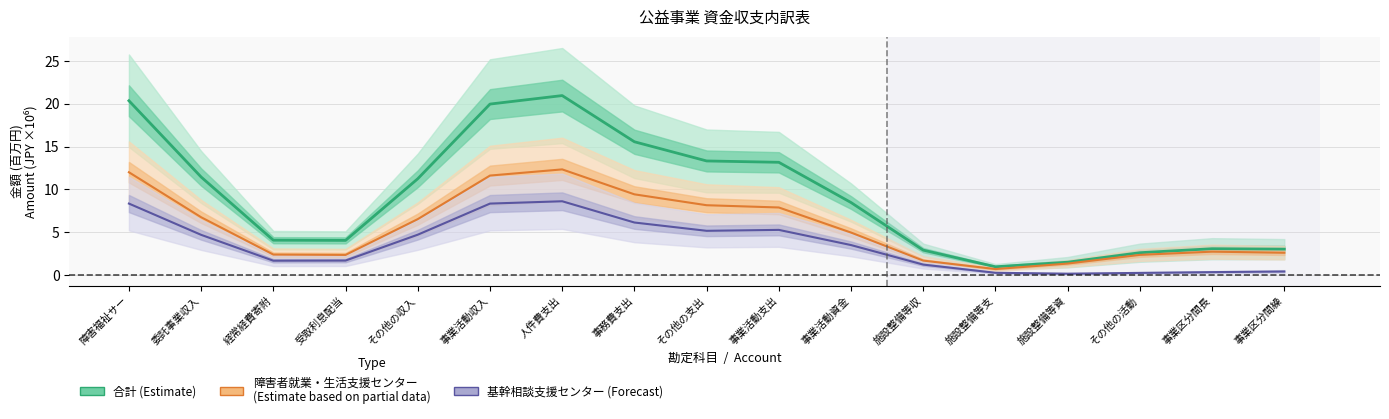

How many interior local valleys does the 合計 (Estimate) series have?

2